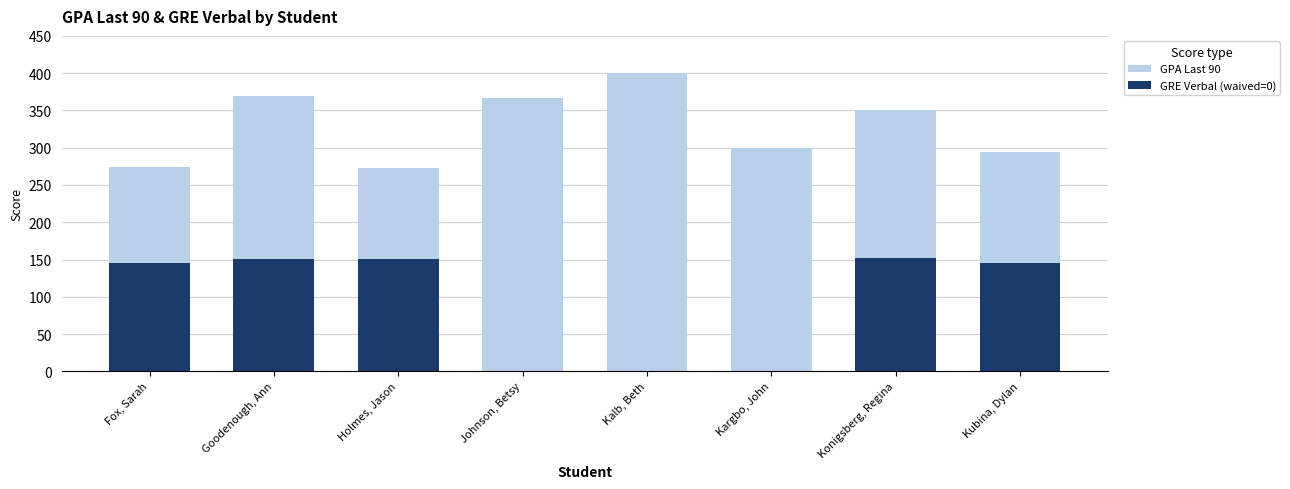

Reading left to right, extract all data points from this chart.

GPA Last 90: 274	369	273	367	400	299	350	294
GRE Verbal (waived=0): 146	151	151	0	0	0	152	145